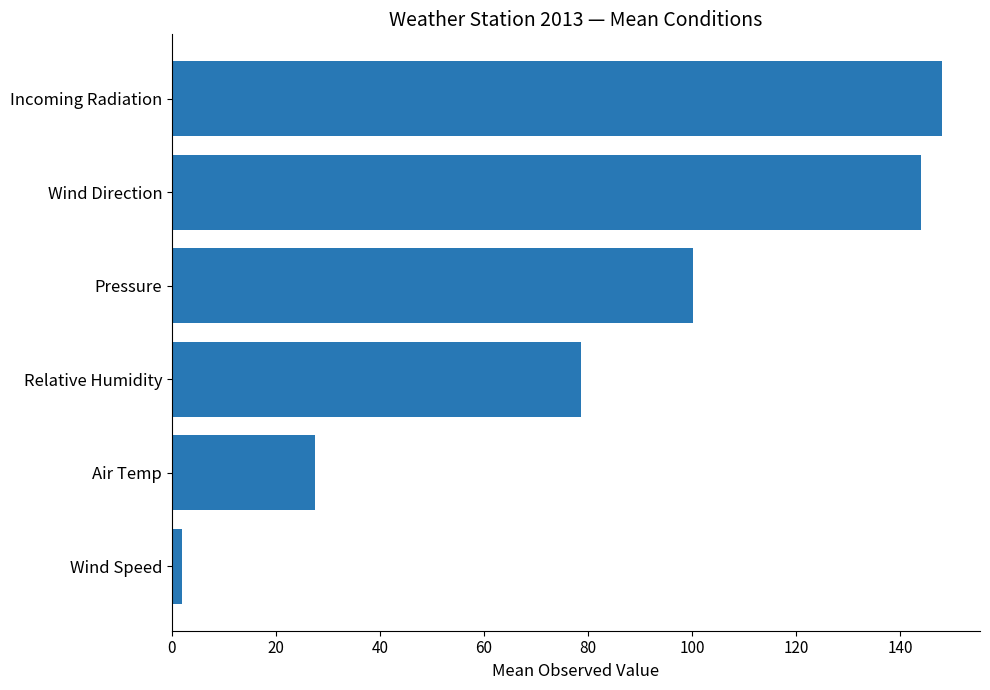

Which category has the highest value across all series?

Incoming Radiation